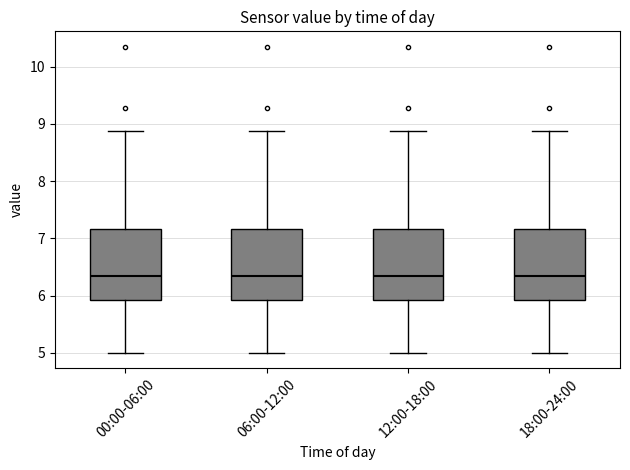

Reading left to right, transcribe this box plot: for each box, give where its median line is, the range the box spans, and where its two whiskers end, as read against the y-axis. The values are not printed on the chart, so give them approximately, as read against the axis.

00:00-06:00: median 6.4, box 5.9 to 7.2, whiskers 5.0 to 8.9
06:00-12:00: median 6.4, box 5.9 to 7.2, whiskers 5.0 to 8.9
12:00-18:00: median 6.4, box 5.9 to 7.2, whiskers 5.0 to 8.9
18:00-24:00: median 6.4, box 5.9 to 7.2, whiskers 5.0 to 8.9